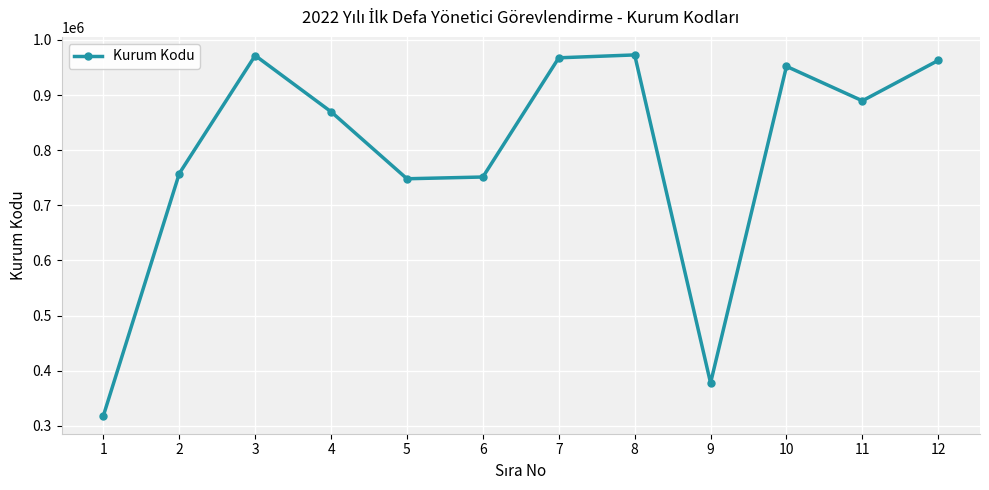

How many series are shown in this chart?

1